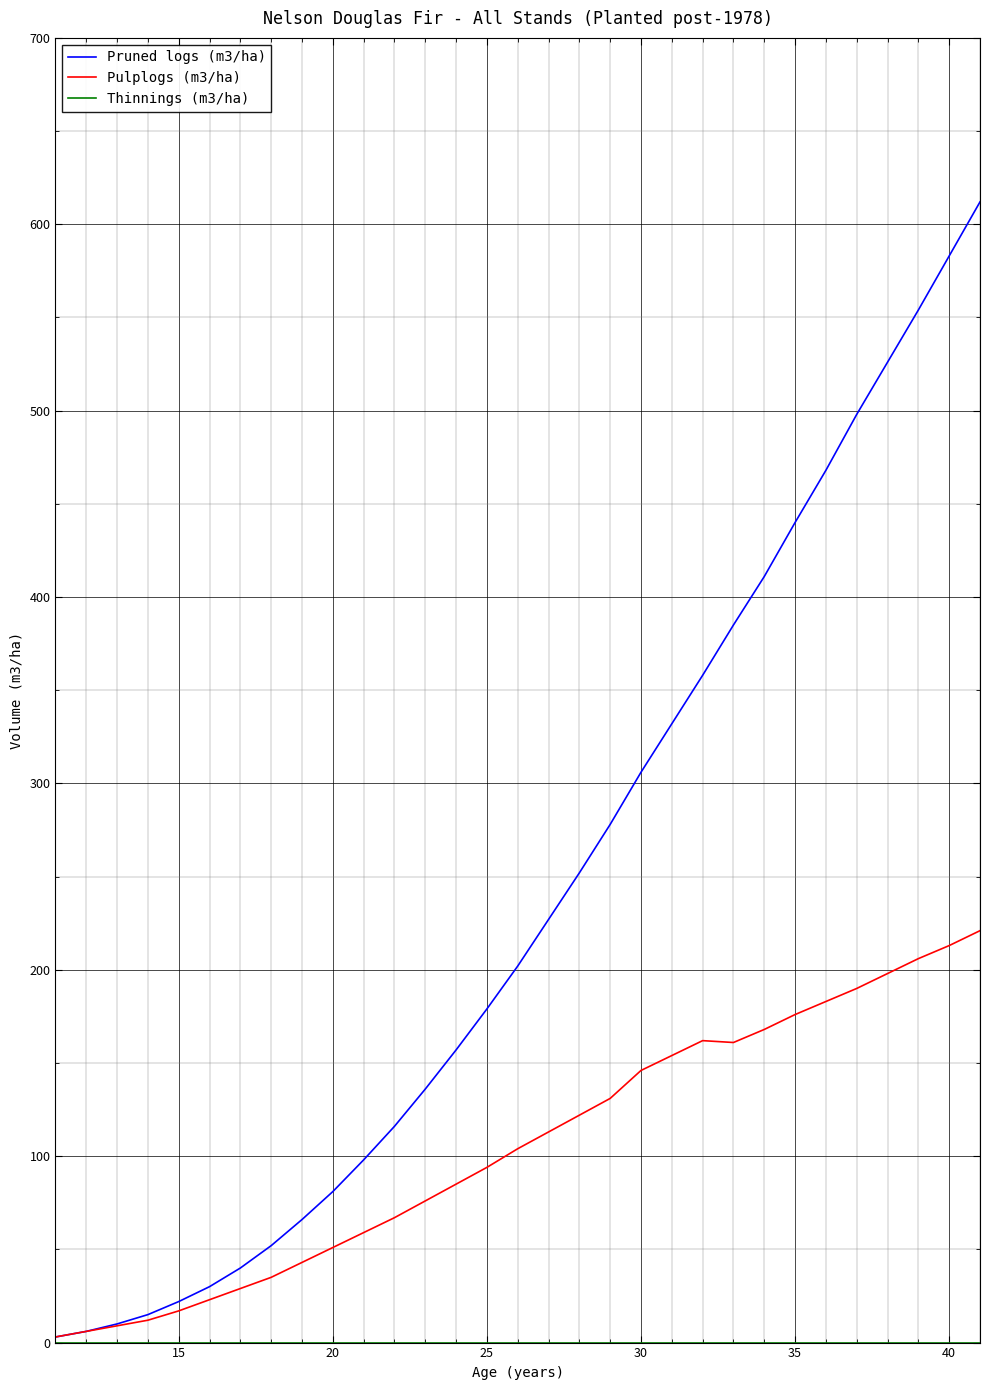

Which series has the largest range (max minus min)?

Pruned logs (m3/ha)